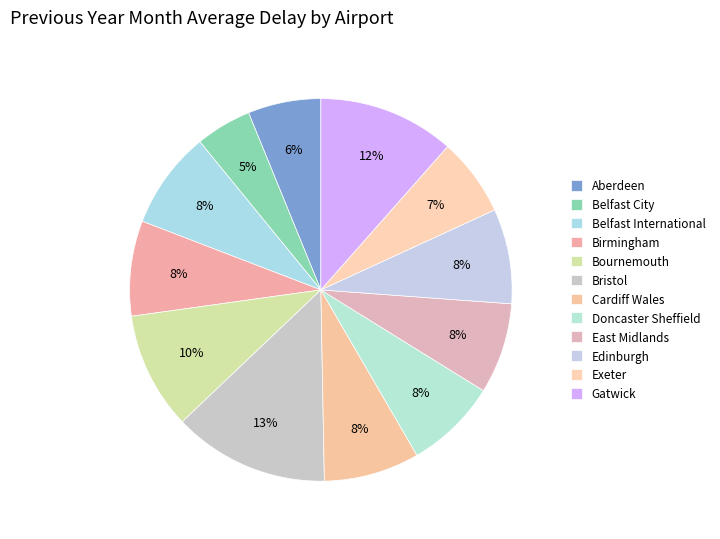

Is it true that Belfast City is 13% of the pie?

False